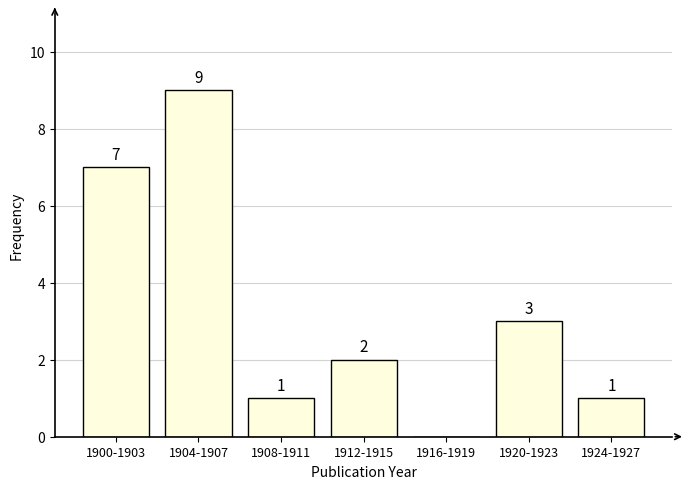

Reading left to right, what are all the values shown in this chart?

1900-1903=7	1904-1907=9	1908-1911=1	1912-1915=2	1916-1919=0	1920-1923=3	1924-1927=1